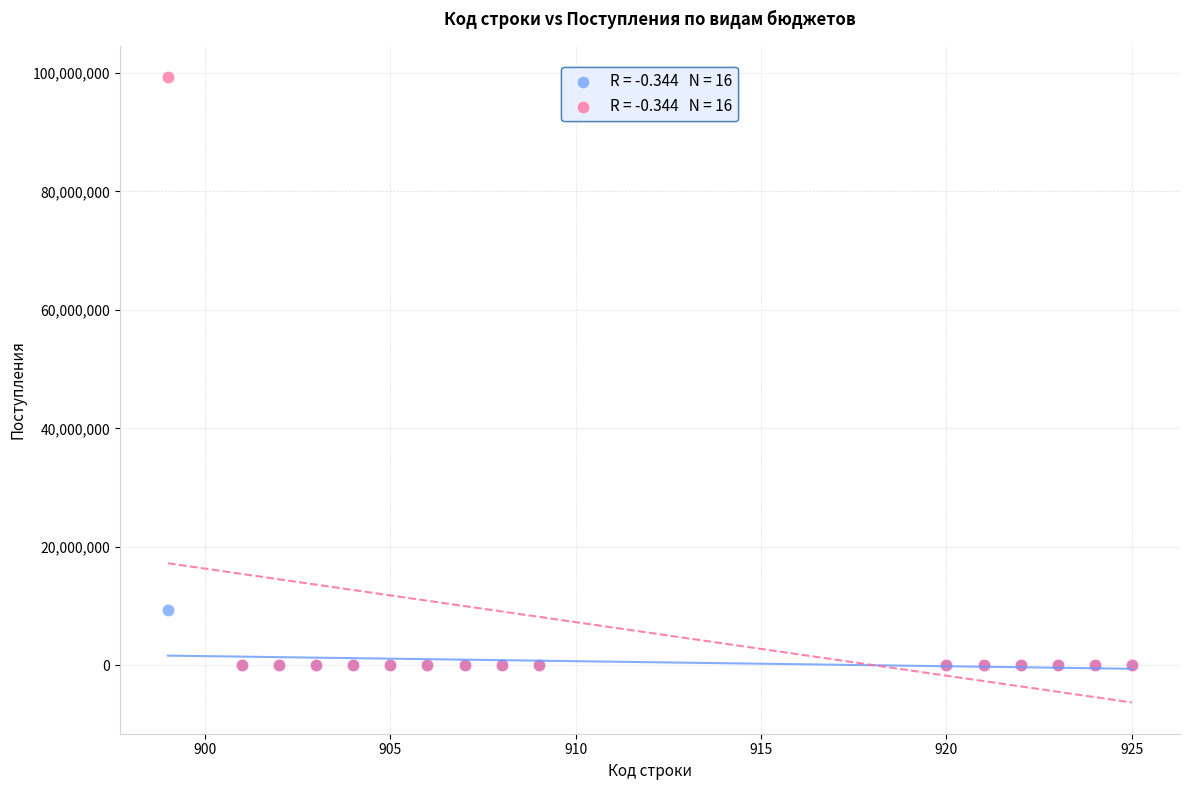

Across all series, what Y value is closest to 49630677?

9364966.0